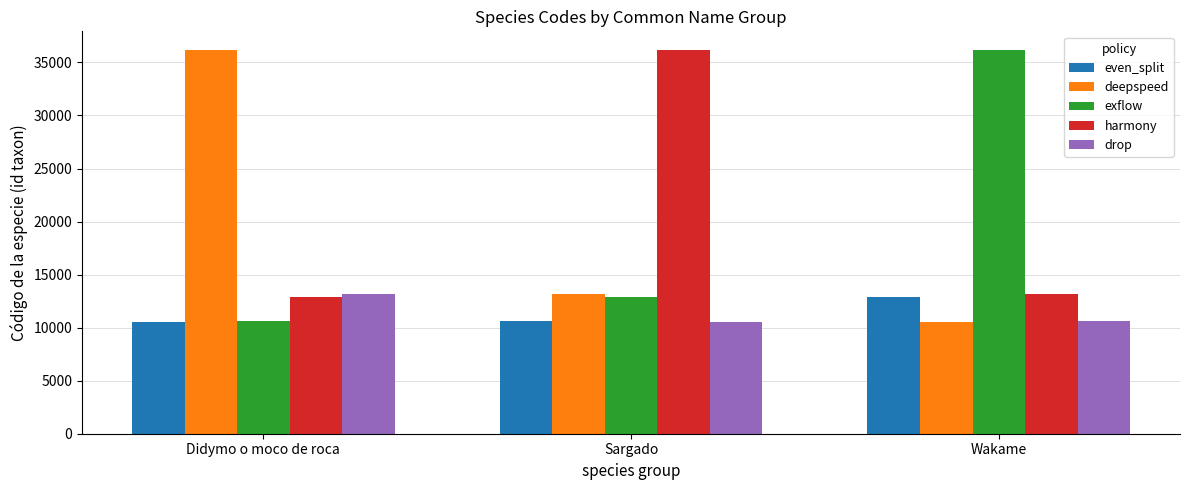

Where does the harmony series first go above 13128?

Sargado